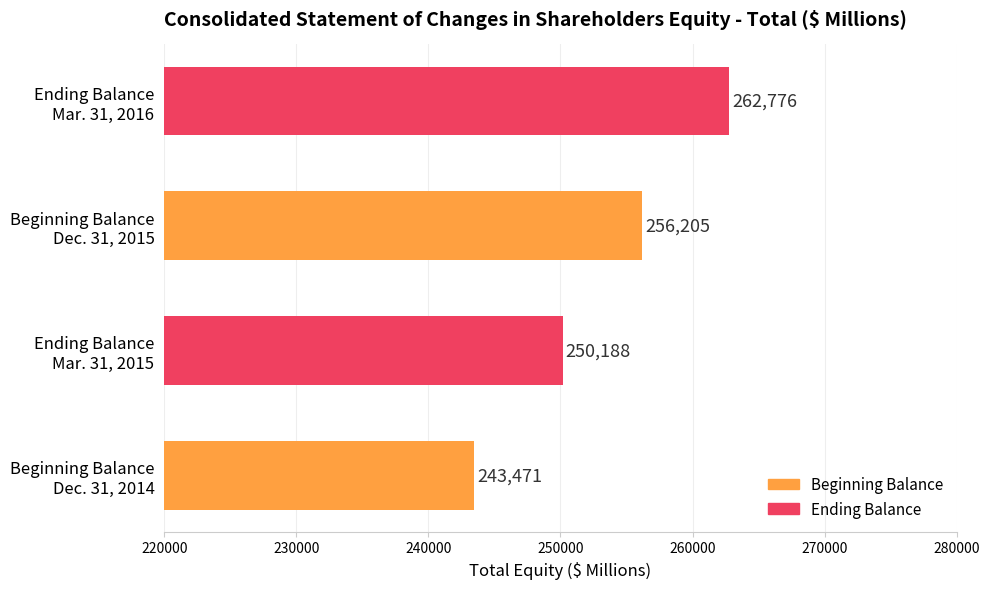

List the labels in order of value, smallest first.

Beginning Balance
Dec. 31, 2014, Ending Balance
Mar. 31, 2015, Beginning Balance
Dec. 31, 2015, Ending Balance
Mar. 31, 2016